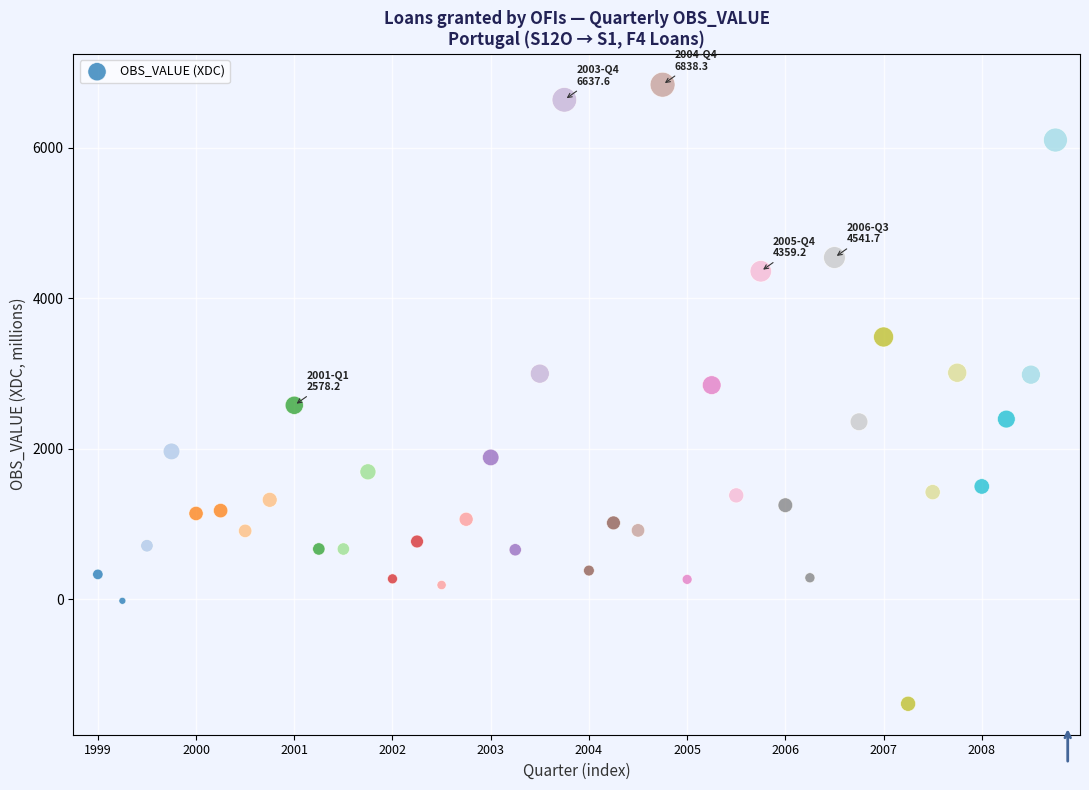

What is the range of Y values (max minus min)?

8226.8